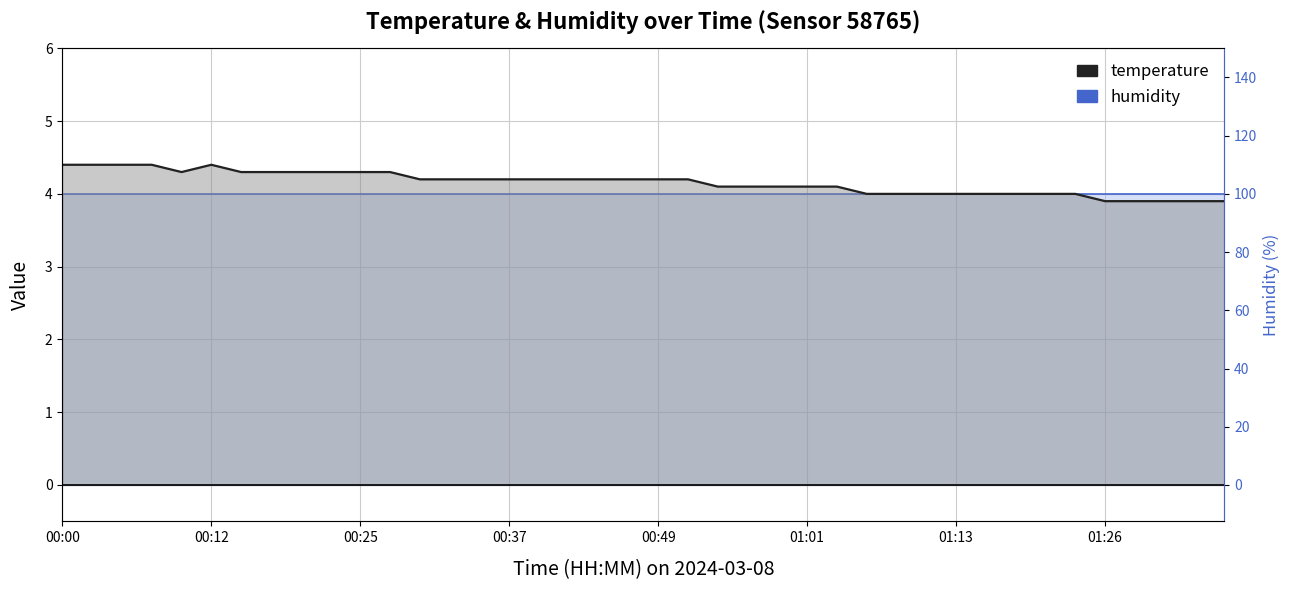

Between which two adjacent categories do temperature and humidity first intersect?

34 and 35